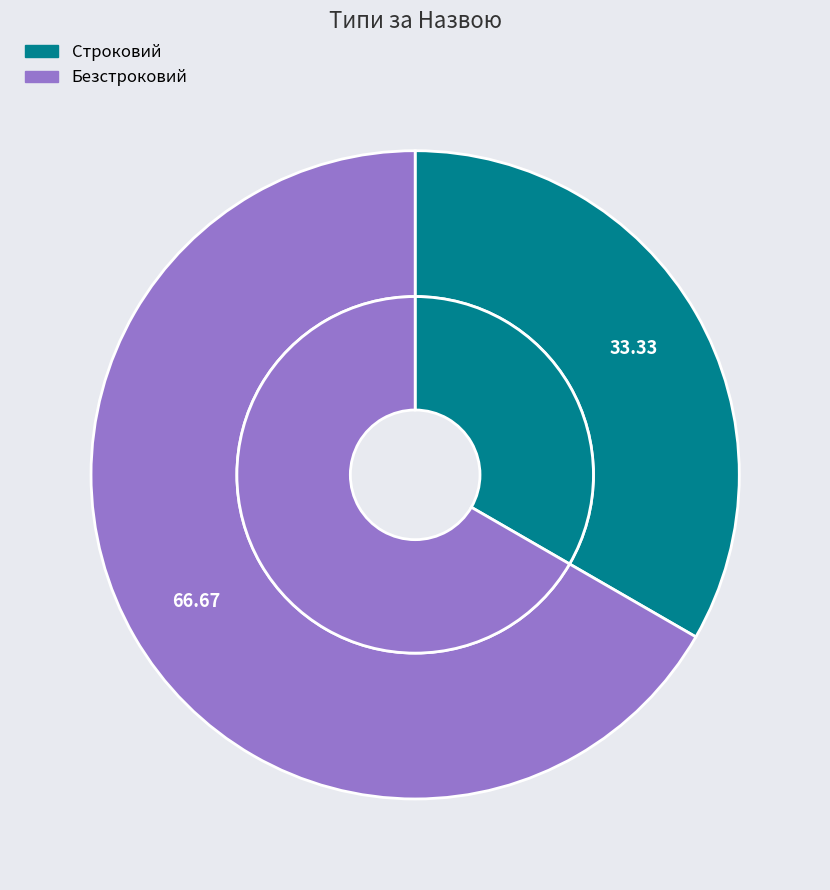

Do Строковий and Безстроковий together represent more than half of the pie?

Yes